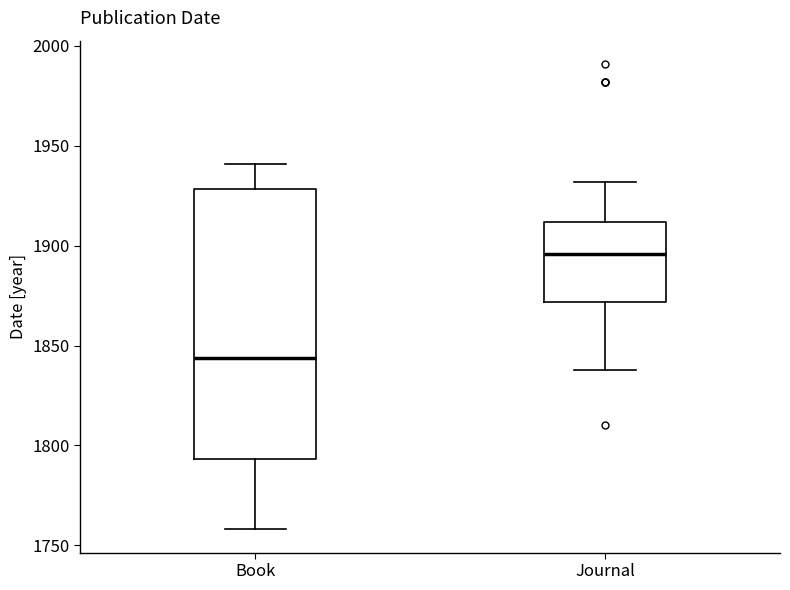

Comparing the boxes themselves (not the whiskers), which one is the tallest?

Book